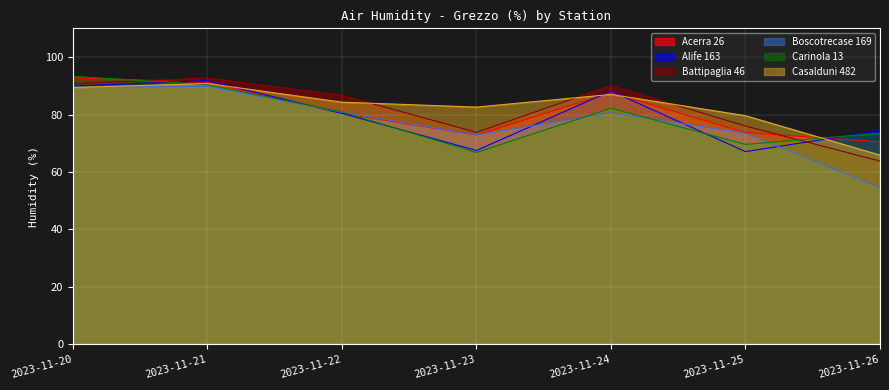

Which series ends up on top after the final intersection of Alife 163 and Casalduni 482?

Alife 163